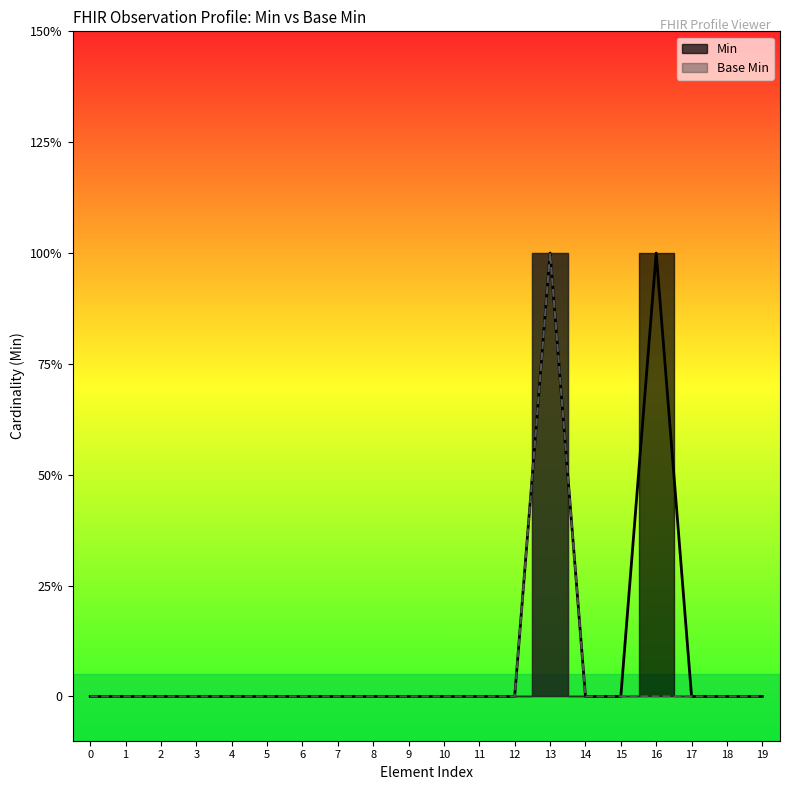

True or false: Min and Base Min cross at least once.

False